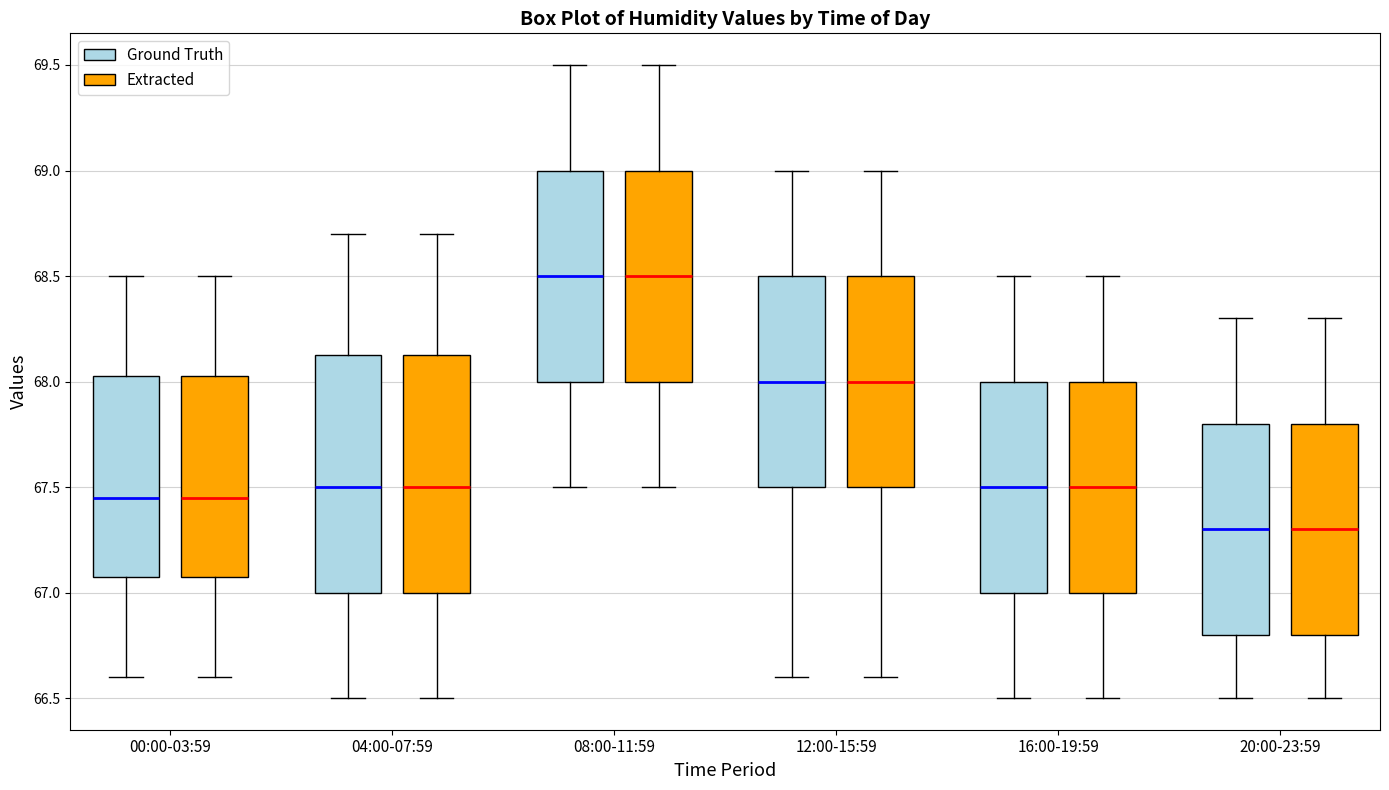

Where is the upper edge of the box for 12:00-15:59 (Extracted) on the y-axis? The values are not printed on the chart, so give them approximately, as read against the axis.

68.50